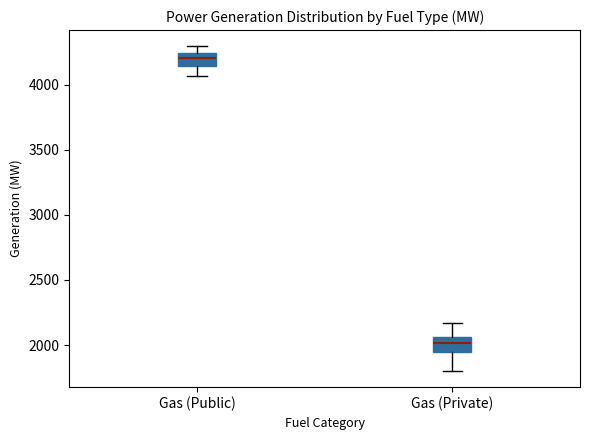

Reading left to right, read every box against the y-axis: the position of its median line, the range the box covers, and the ends of its whiskers. The values are not printed on the chart, so give them approximately, as read against the axis.

Gas (Public): median 4200, box 4150 to 4250, whiskers 4050 to 4300
Gas (Private): median 2000, box 1950 to 2050, whiskers 1800 to 2150